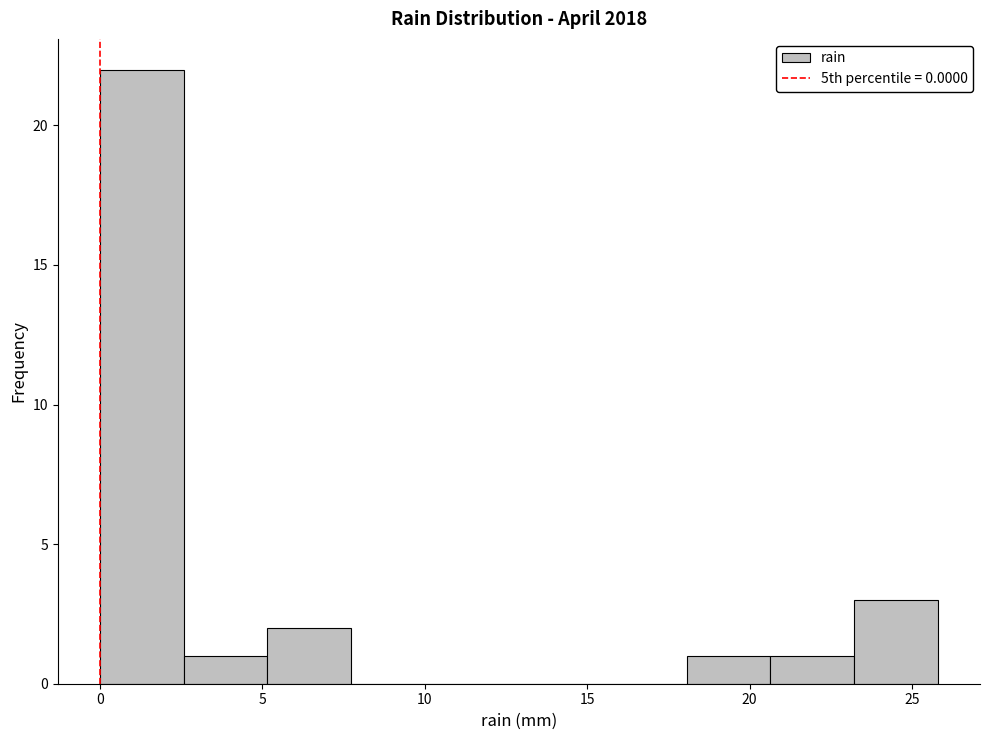

Reading left to right, list every bar in this chart as the range it spans on the x-axis followed by its height. Neither the bar edges nor the heights are printed on the chart, so give them approximately, as read against the axes.

0.0 to 2.5: 22
2.5 to 5.0: 1
5.0 to 7.5: 2
7.5 to 10.5: 0
10.5 to 13.0: 0
13.0 to 15.5: 0
15.5 to 18.0: 0
18.0 to 20.5: 1
20.5 to 23.0: 1
23.0 to 26.0: 3